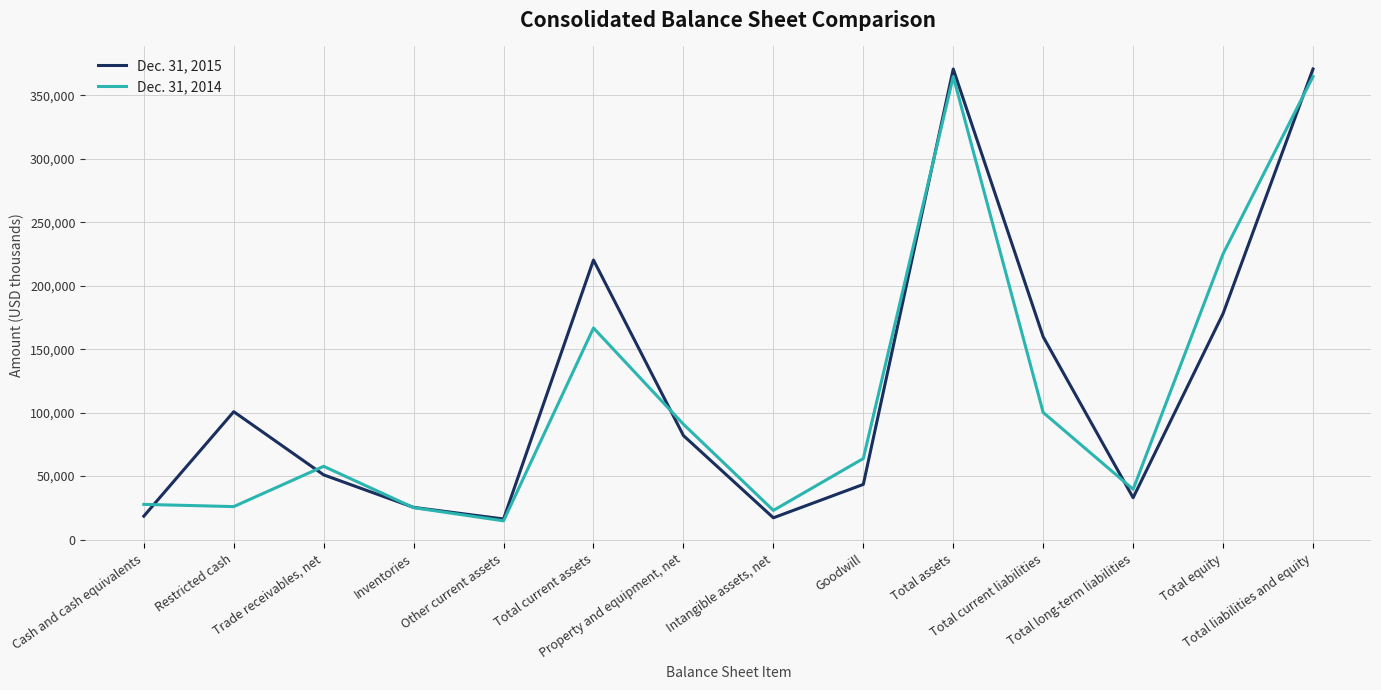

What value does the Dec. 31, 2014 series have at Total long-term liabilities, to the nearest 50?

39600